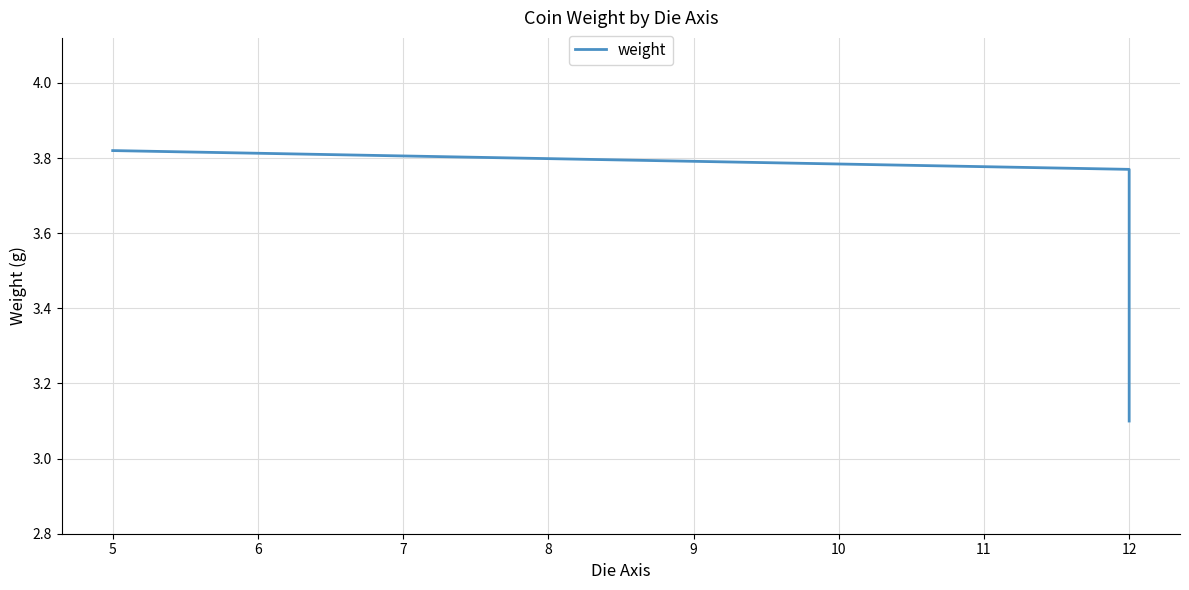

Reading right to left, what are all the values shown in this chart?

3.1	3.8	3.8